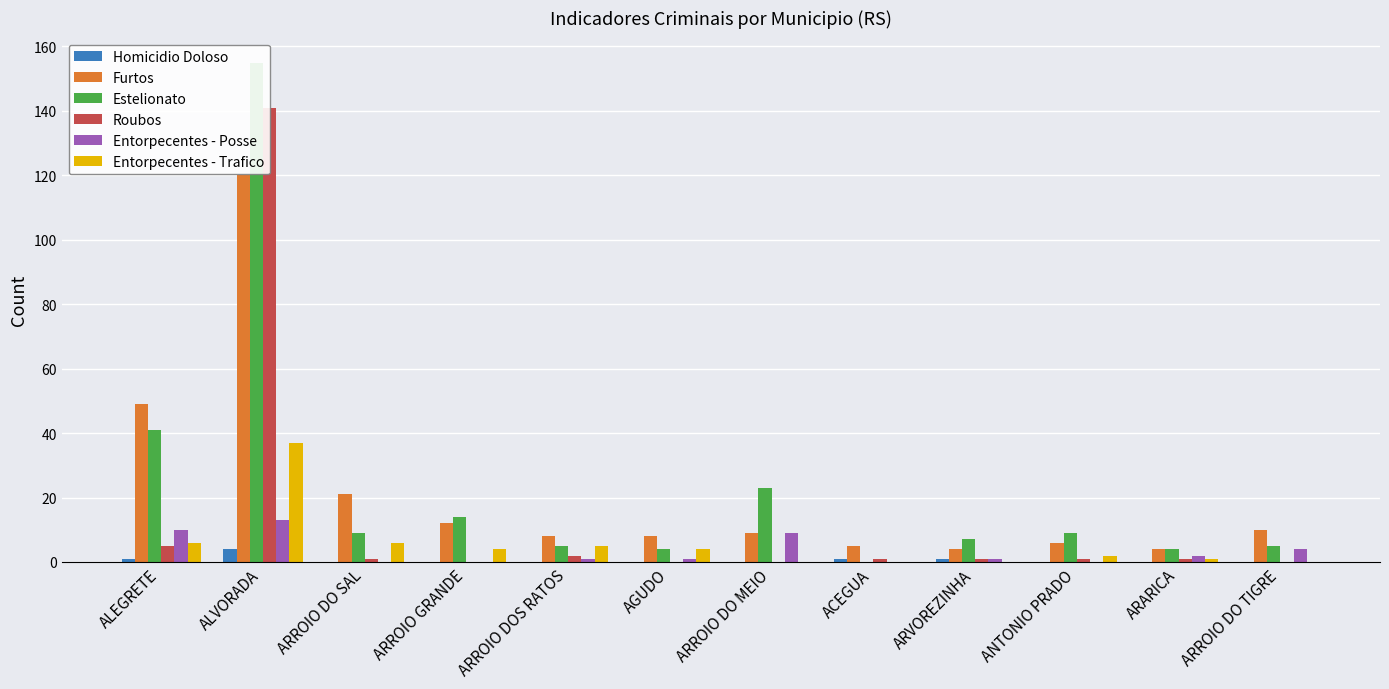

What is the total value across all series at ARVOREZINHA?

14